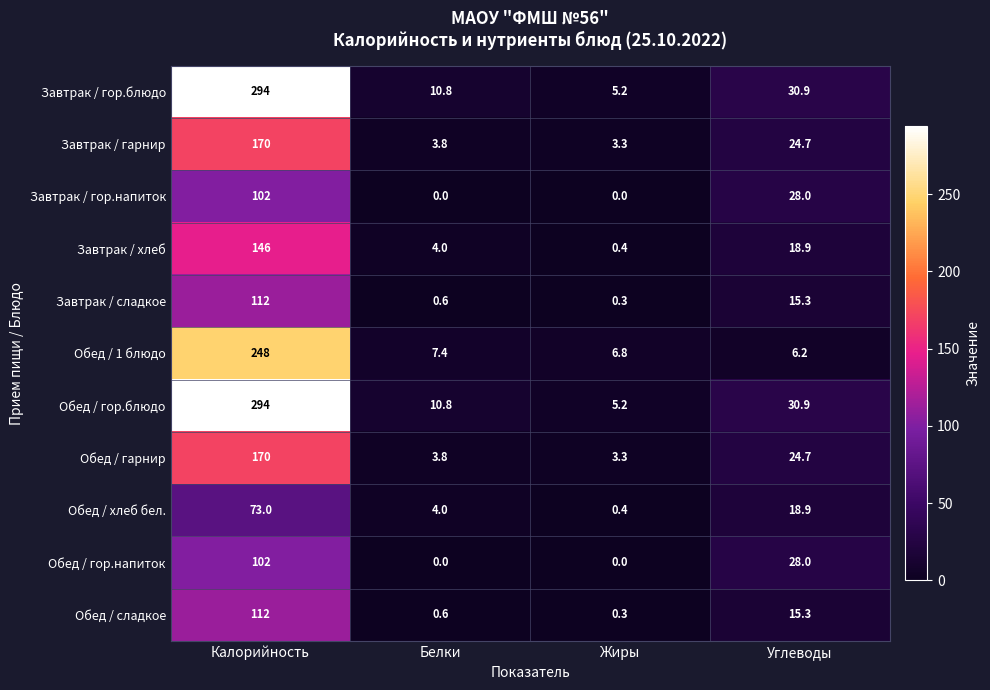

At how many categories does at least one series exceed 220?

1